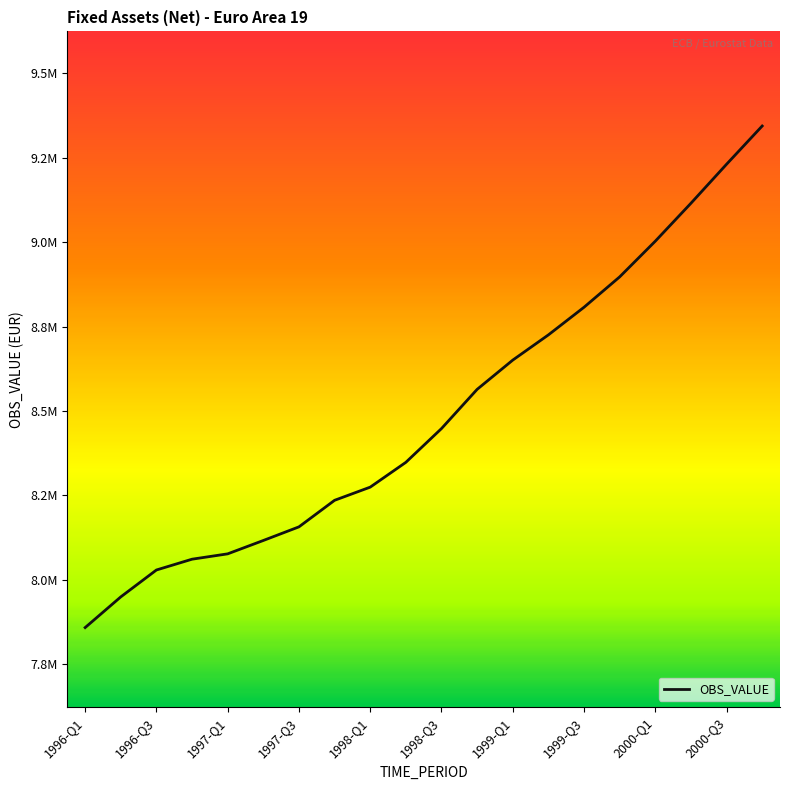

Does the chart display data point markers on the line(s)?

No